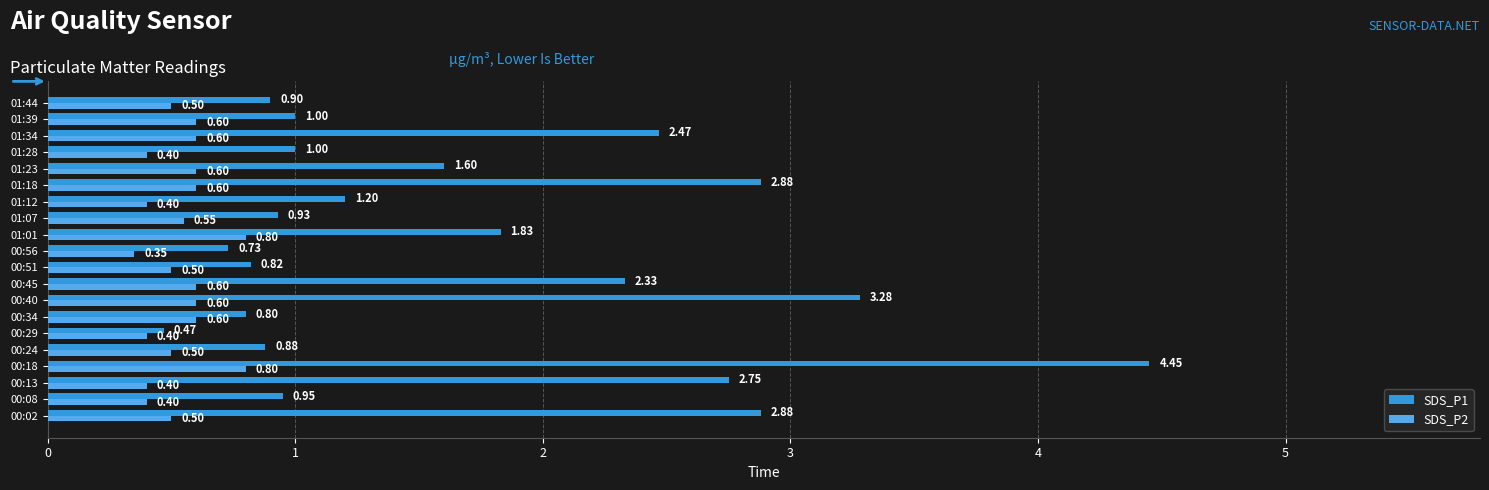

Which series has the largest range (max minus min)?

SDS_P1